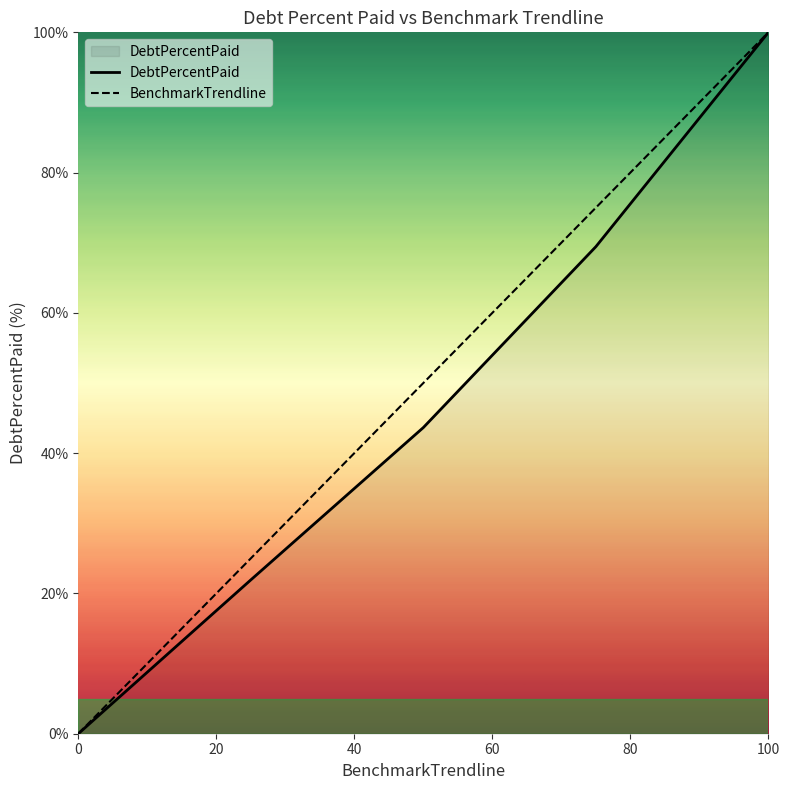

What is the highest value of the DebtPercentPaid series?

100.0